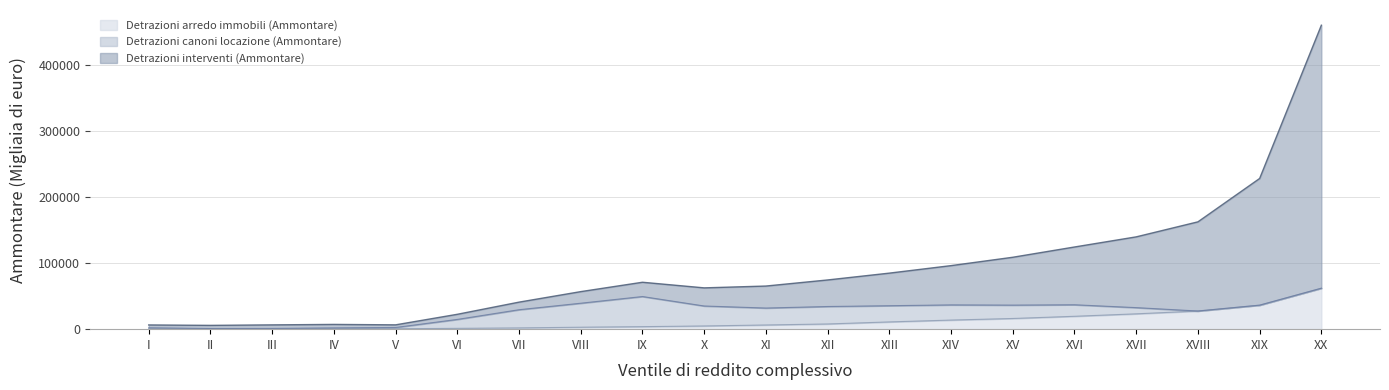

What is the highest value of the Detrazioni arredo immobili (Ammontare) series?

61938